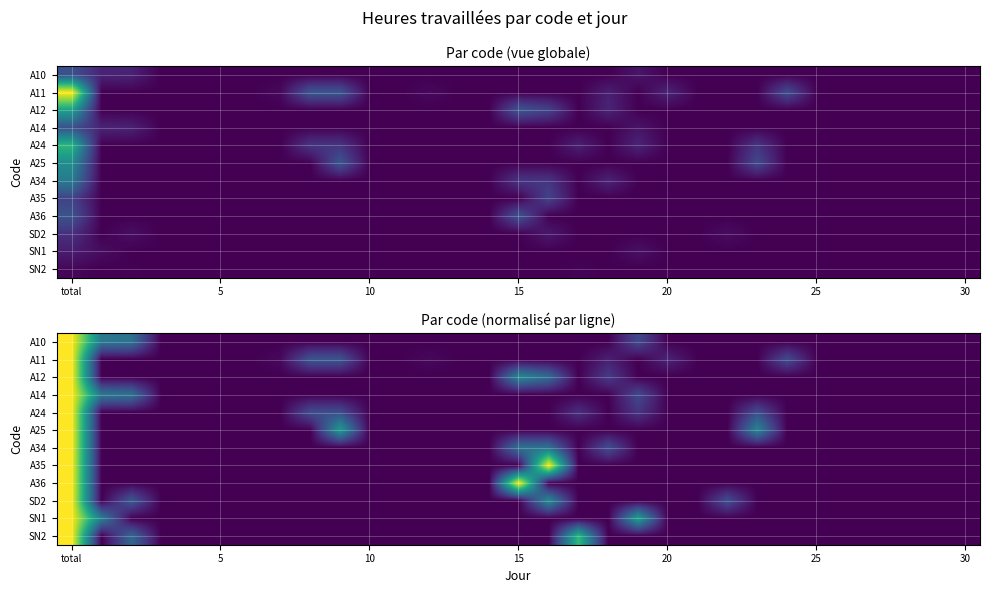

Is it true that SN1 equals 0.0 at 5?

True